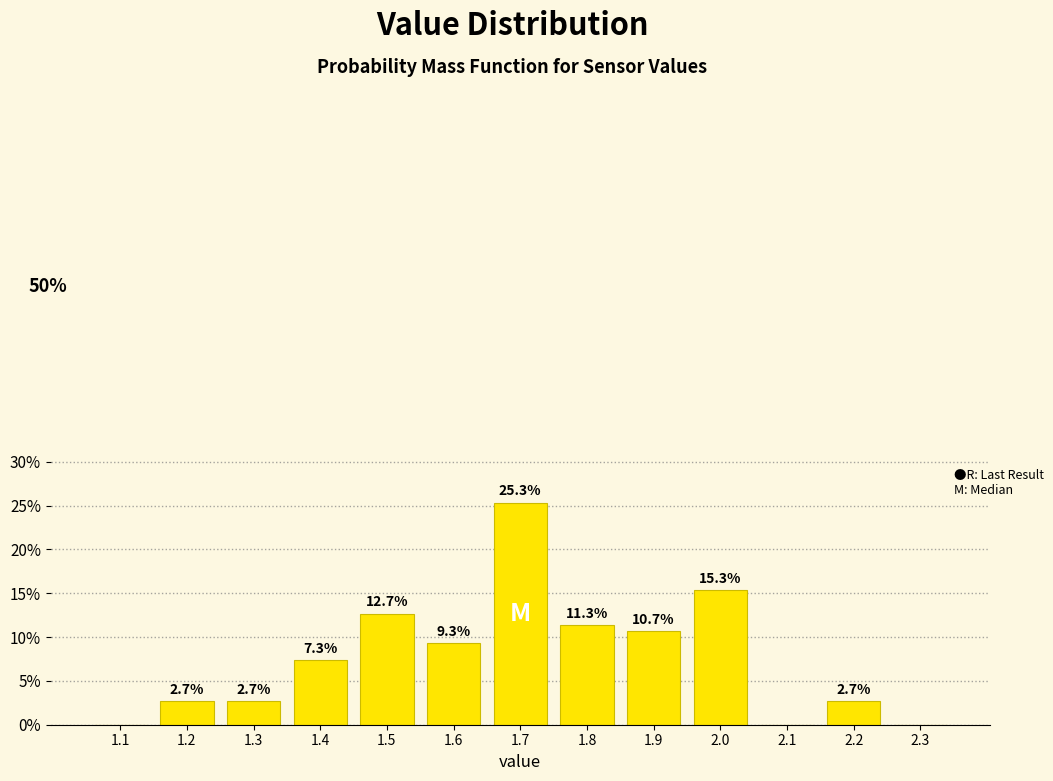

Are the bars horizontal?

No